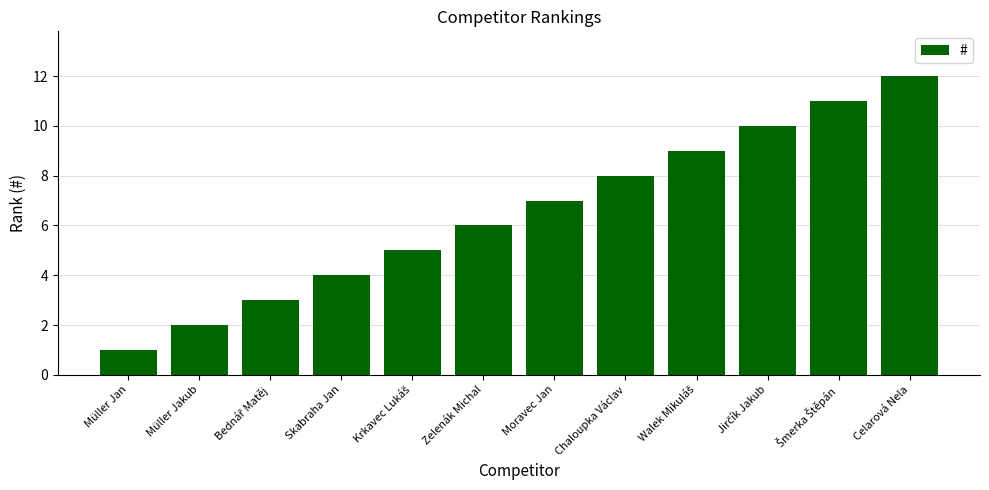

What is the difference between the second highest and second lowest values?

9